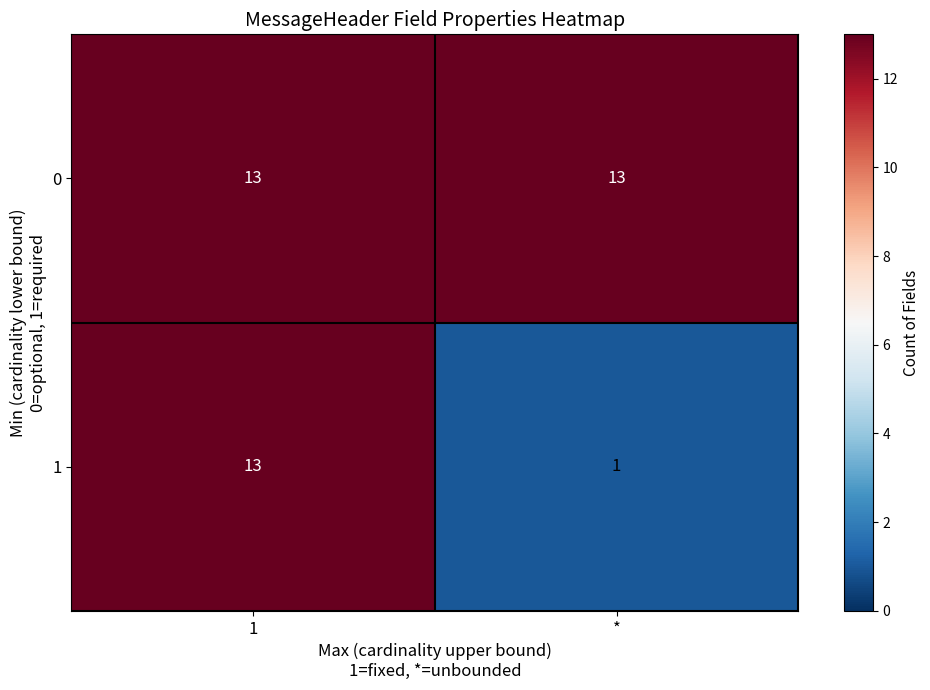

Reading right to left, list all the values displayed in this chart.

0: 13	13
1: 1	13